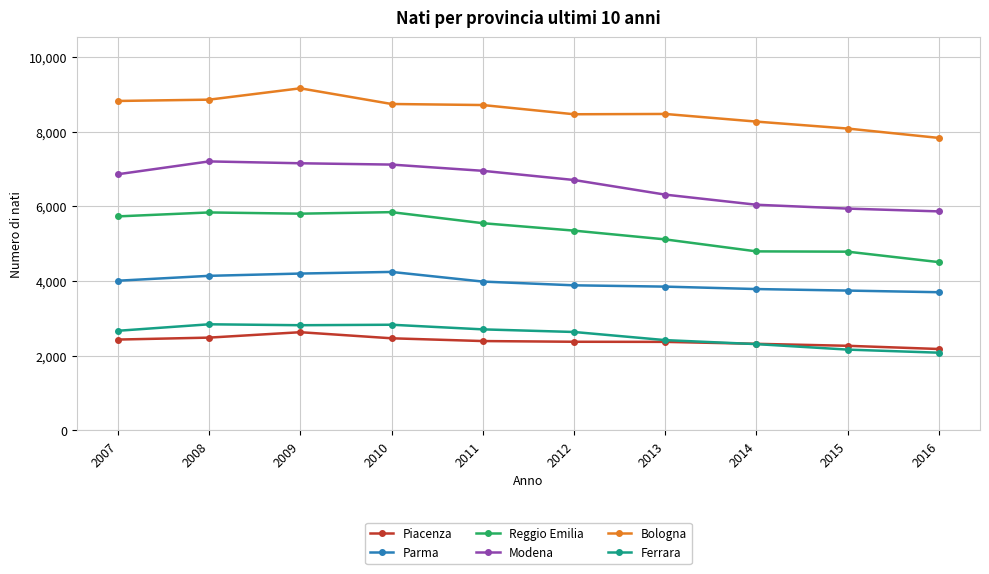

What is the sum of the Piacenza values at 2010 and 2014?

4778